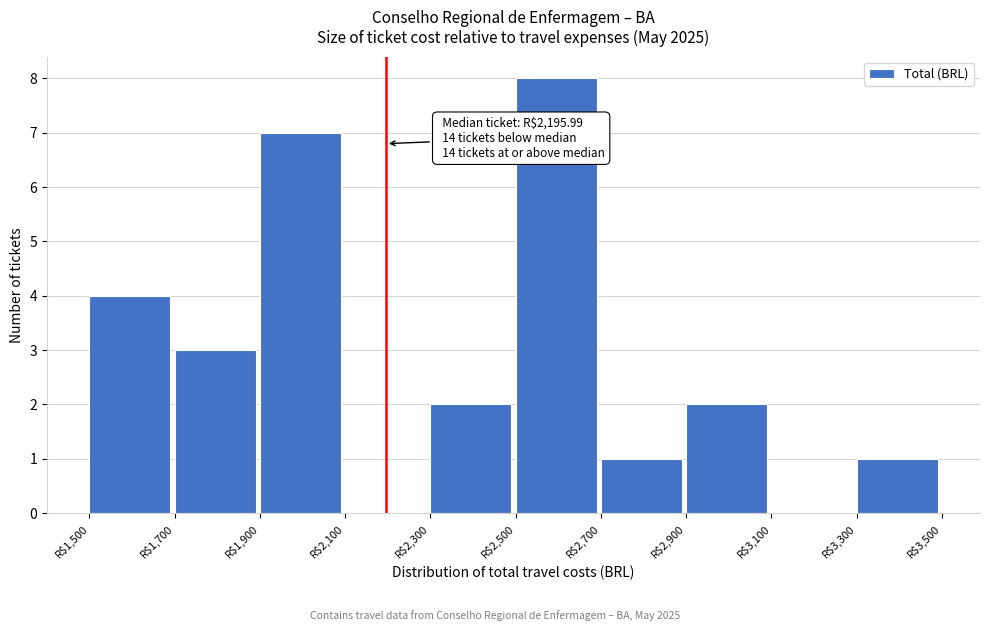

Which range on the x-axis has the tallest bar?

2500 to 2700